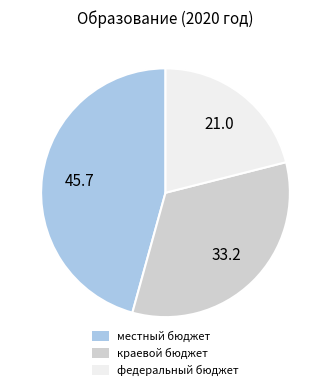

How many slices are in this pie chart?

3